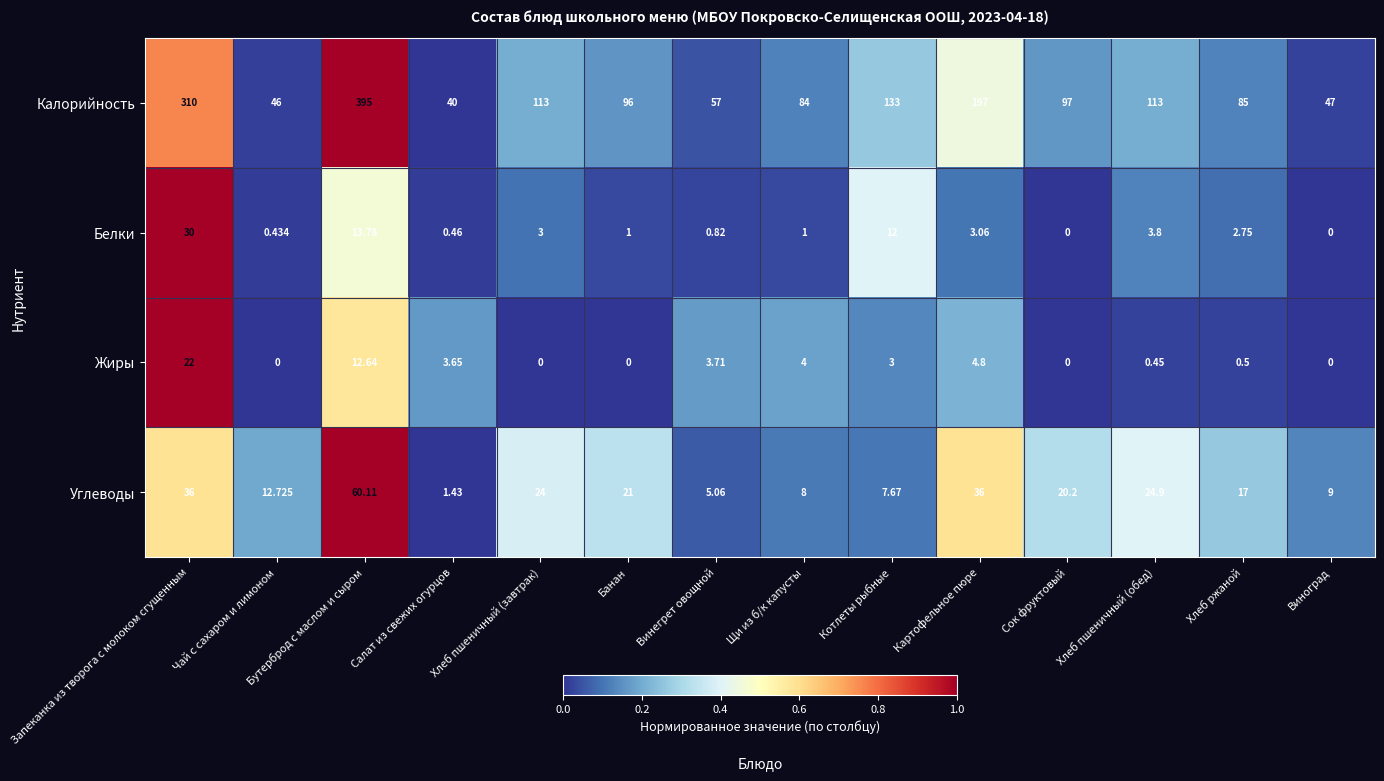

How many categories are shown in the chart?

14